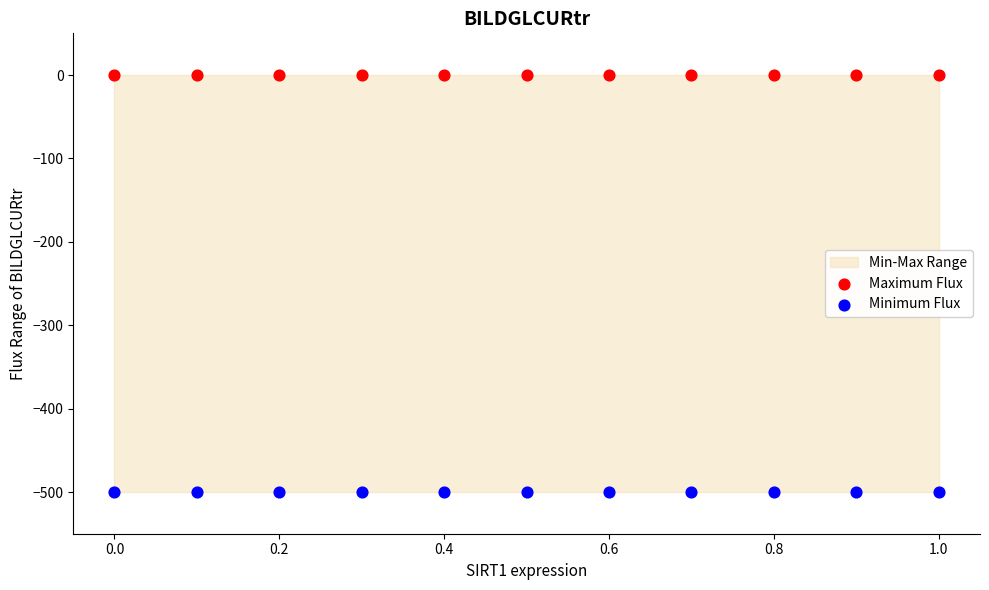

Which series contains the lowest Y value?

Minimum Flux